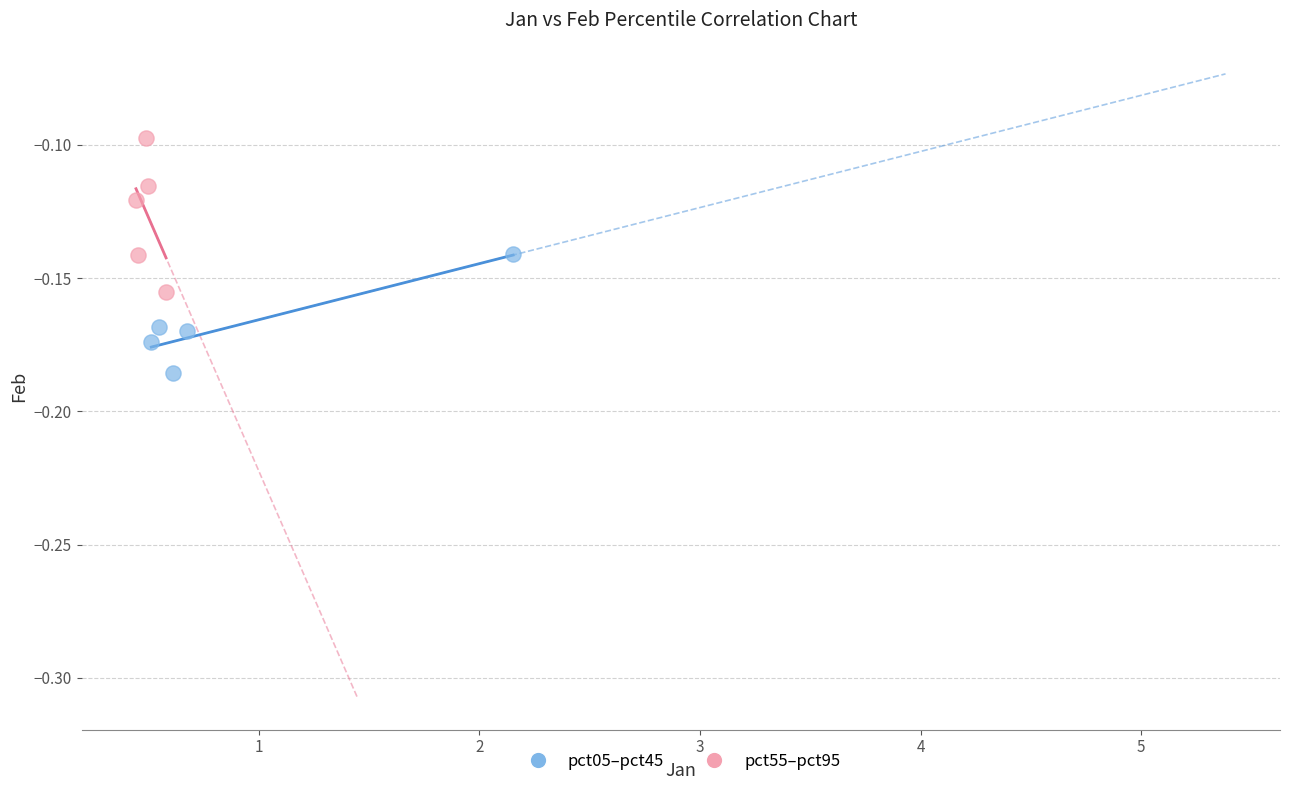

Which series contains the highest Y value?

pct55–pct95